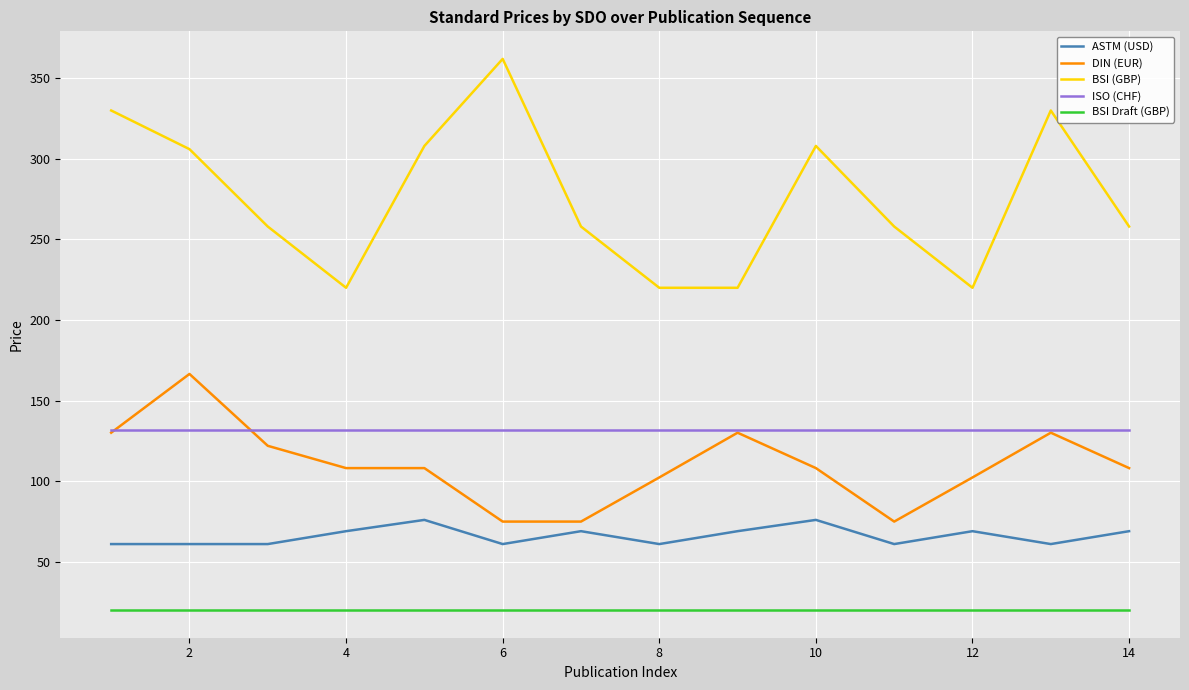

What is the average value of the ISO (CHF) series?

132.0